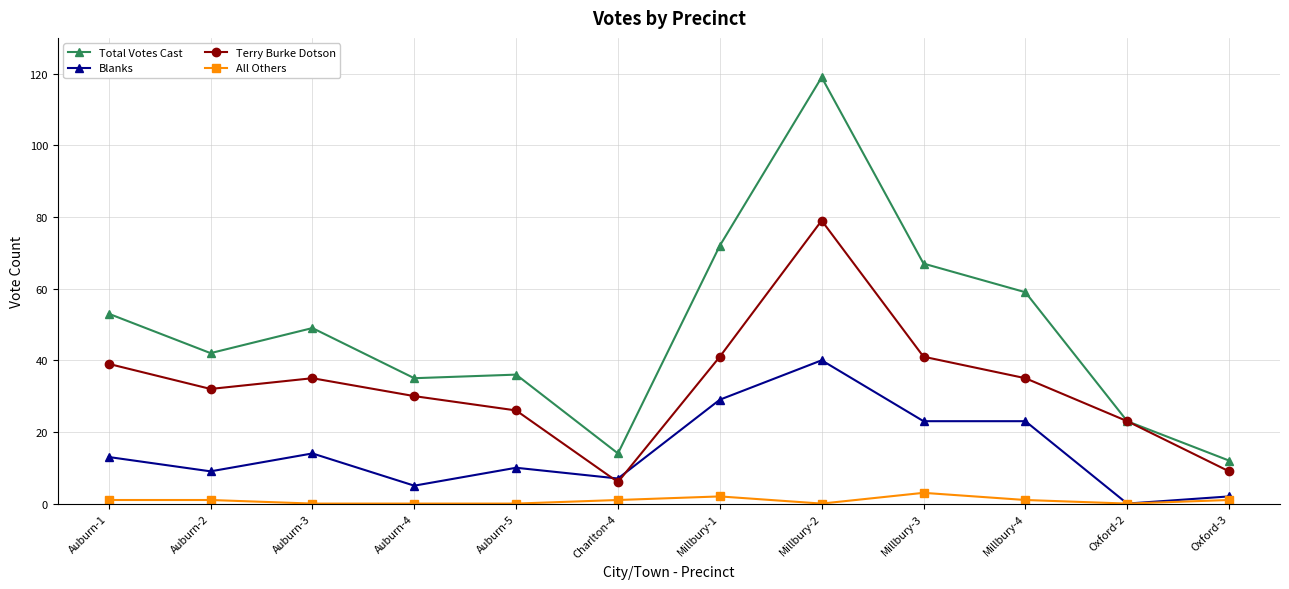

Which label corresponds to the largest value in the chart?

Millbury-2